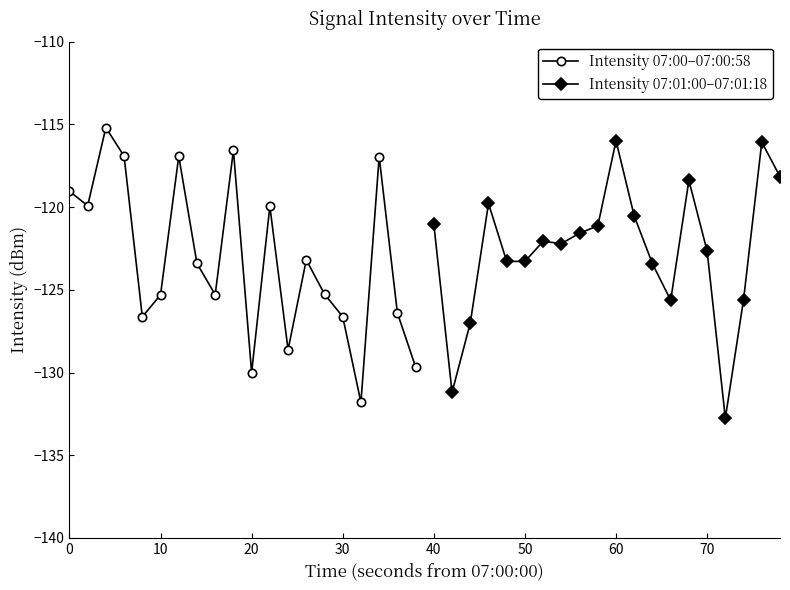

Which series ends up on top after the final intersection of Intensity 07:01:00–07:01:18 and Intensity 07:00–07:00:58?

Intensity 07:01:00–07:01:18